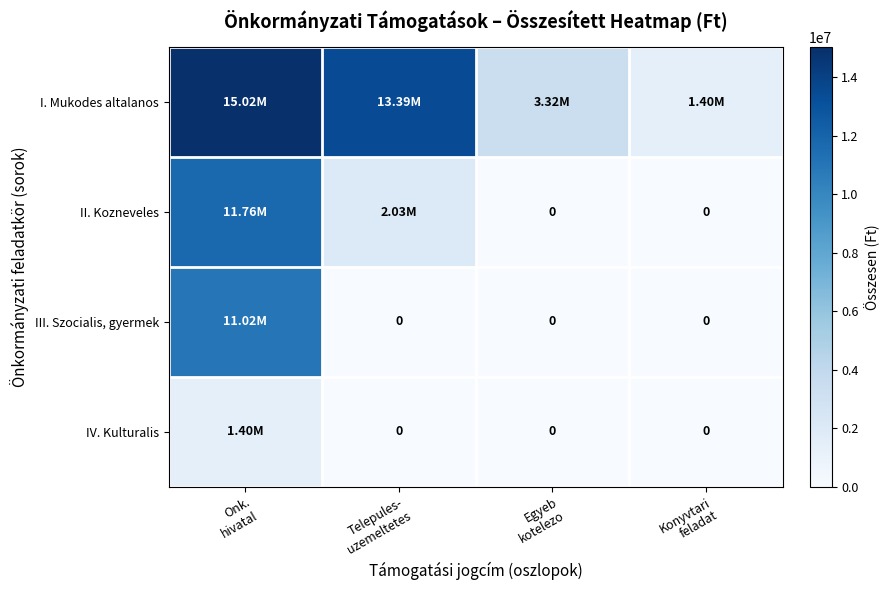

At how many categories does at least one series exceed 7316183?

2